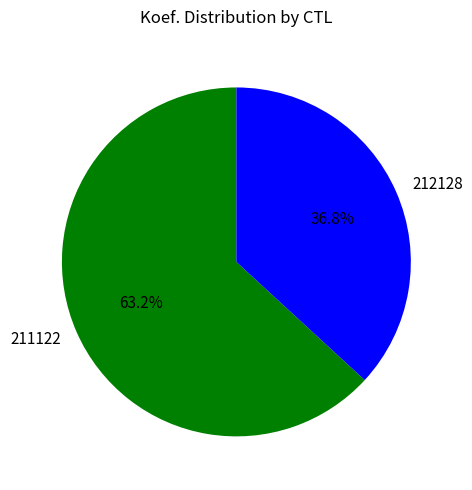

To the nearest percent, what is the average slice percentage?

50%